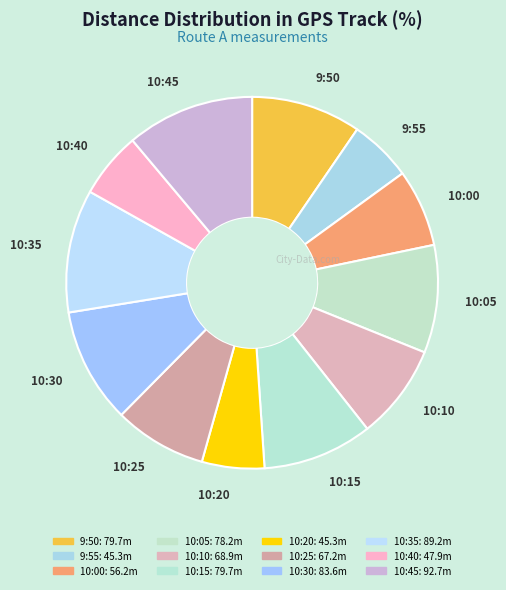

Does any single category account for the majority?

No